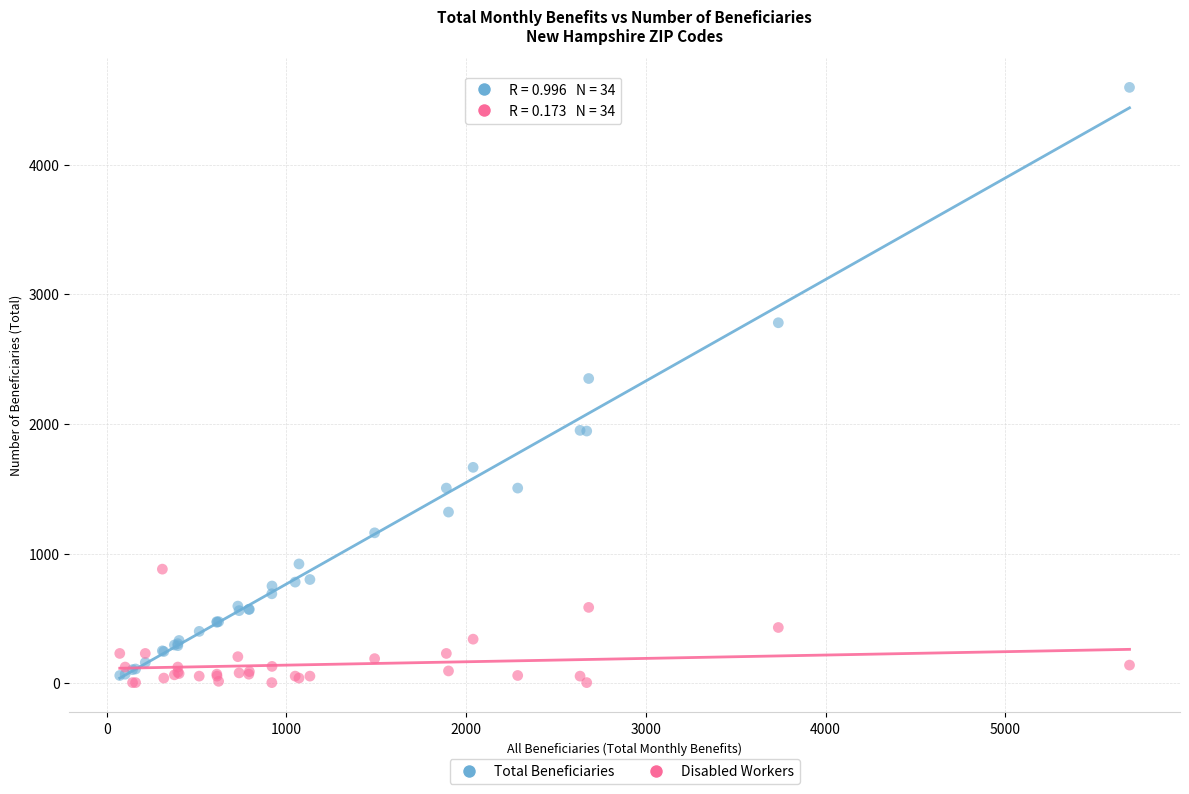

Which series has the widest spread of Y values?

Total Beneficiaries